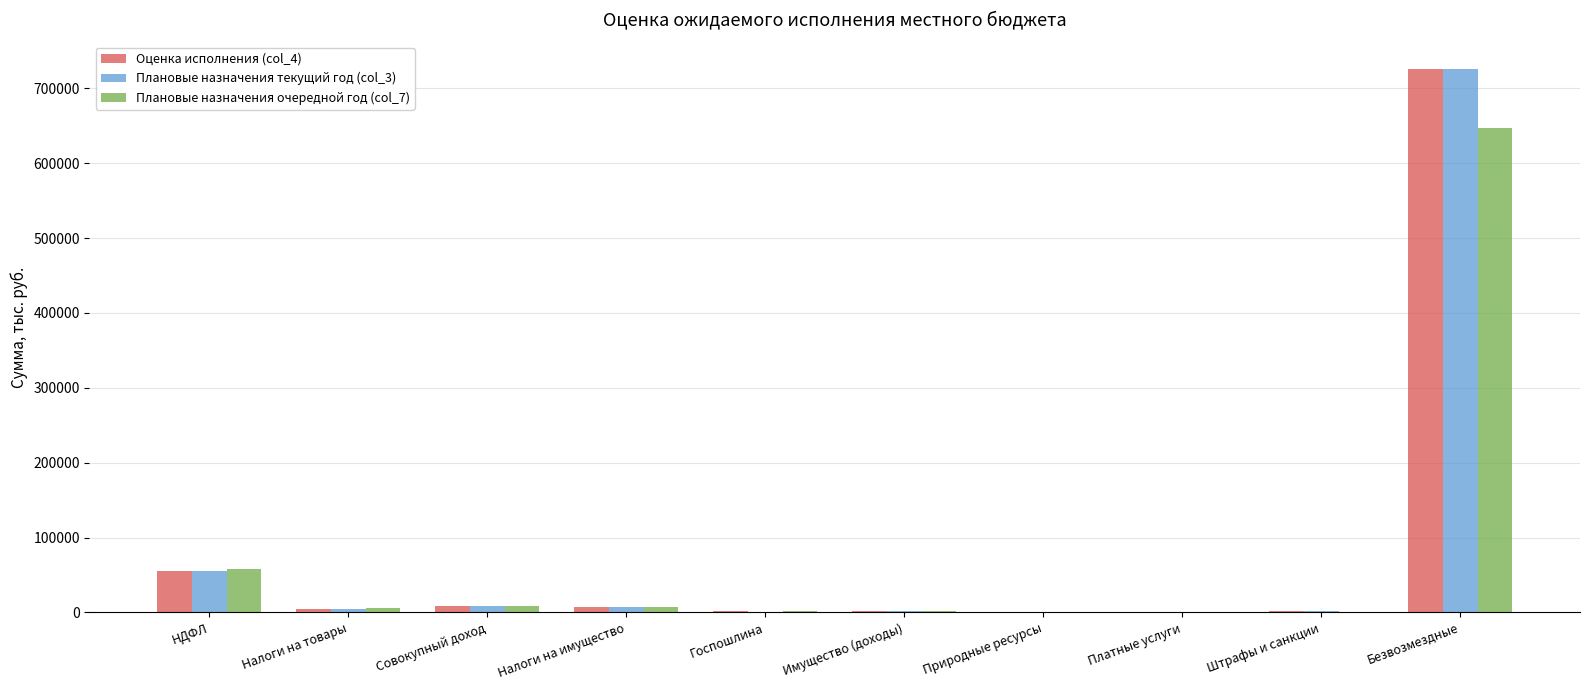

Are the bars horizontal?

No